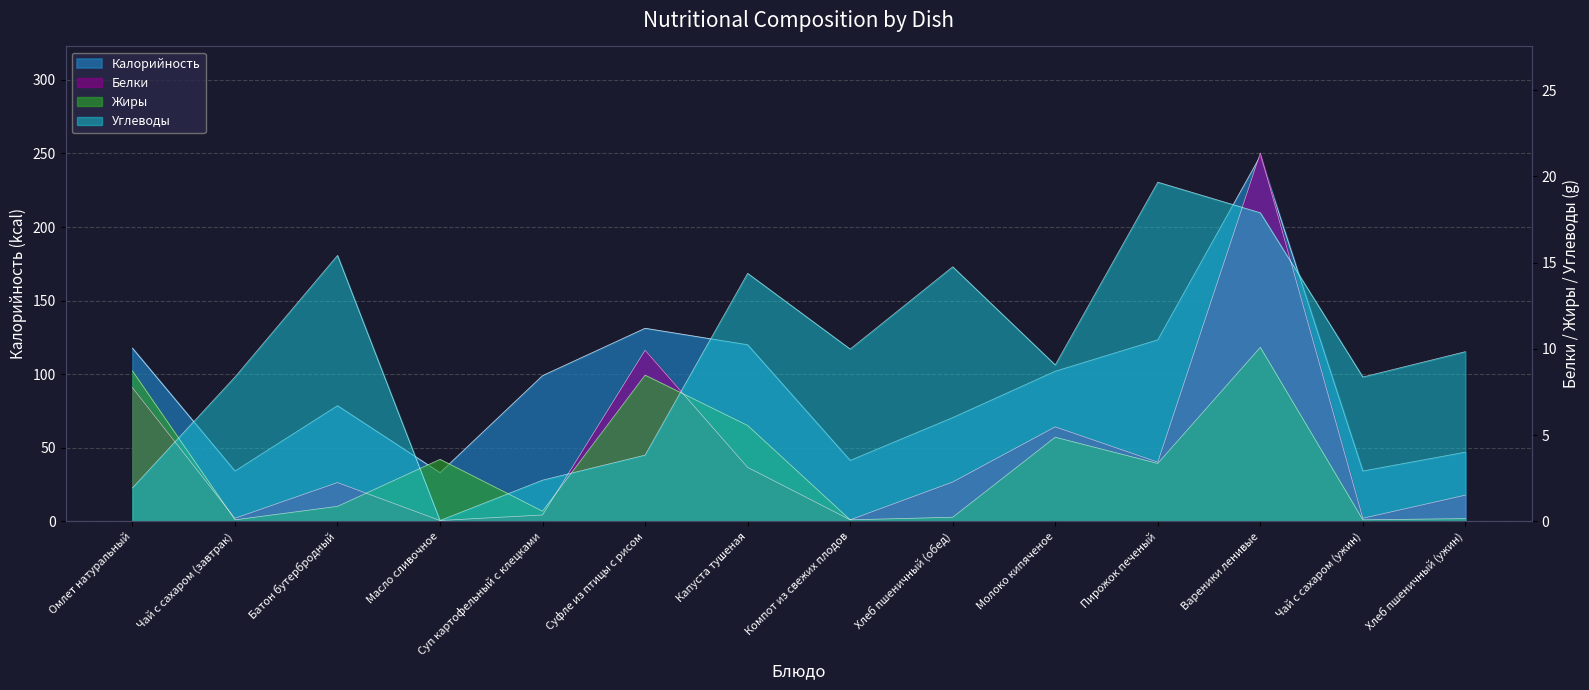

At Хлеб пшеничный (обед), list the series in order from smallest to largest.

Жиры, Белки, Углеводы, Калорийность